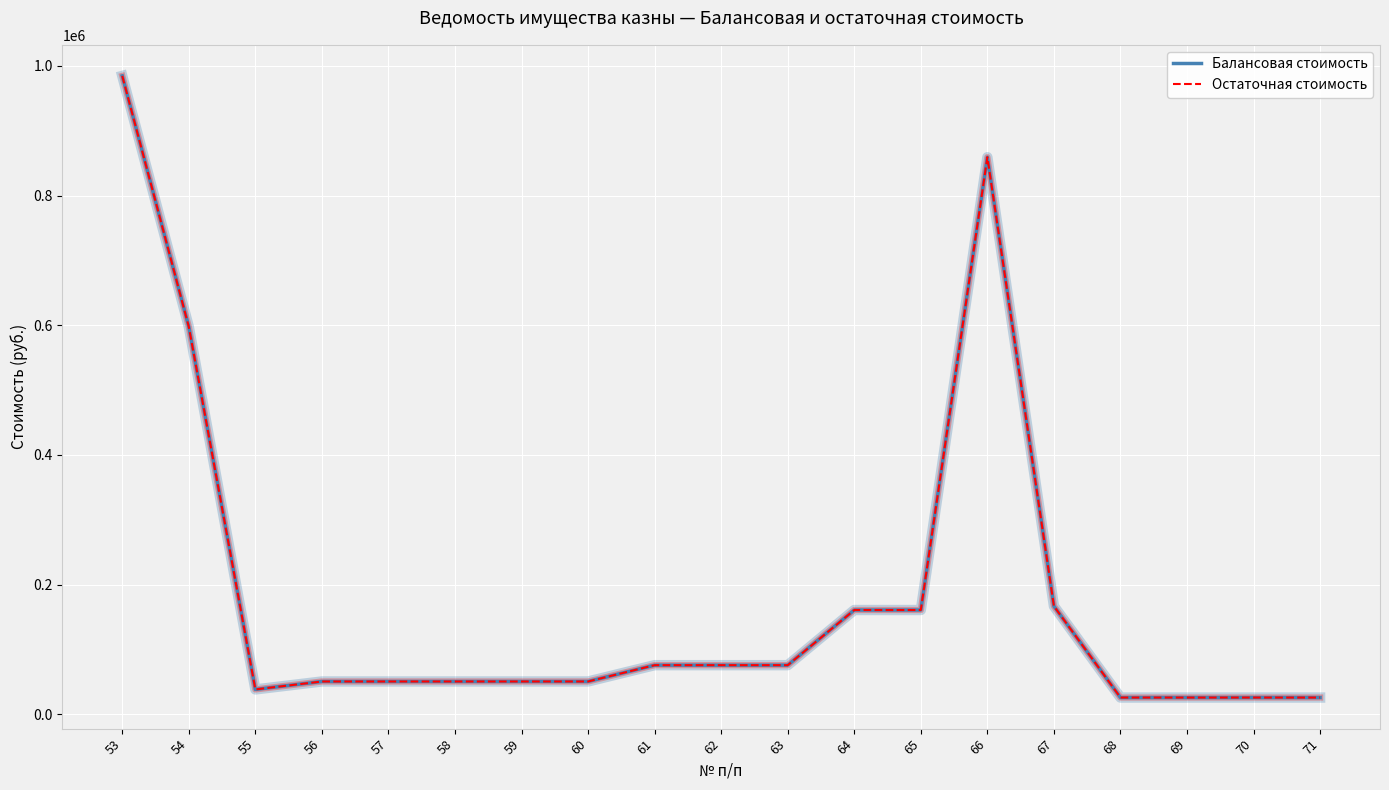

The Остаточная стоимость series shows 825474.9 at 54. True or false?

False